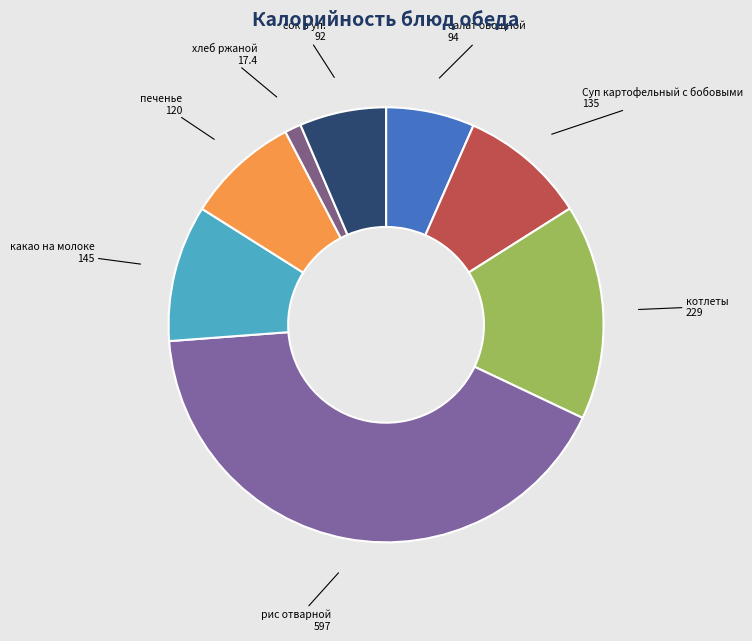

Approximately how many times larger is the value at котлеты compared to печенье?

1.9